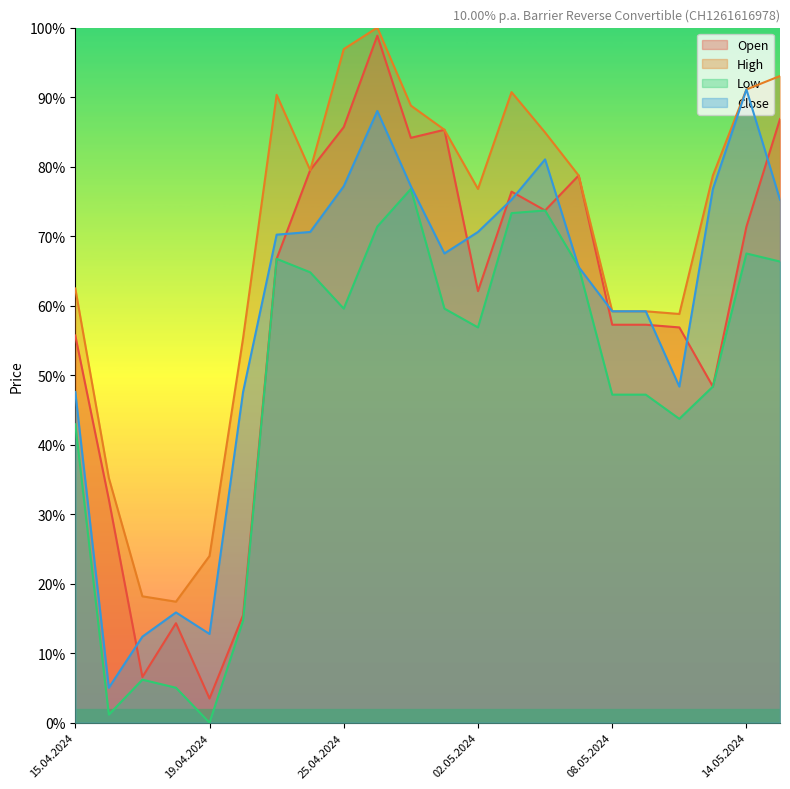

What is the difference between the Open values at 14.05.2024 and 19.04.2024?

67.9